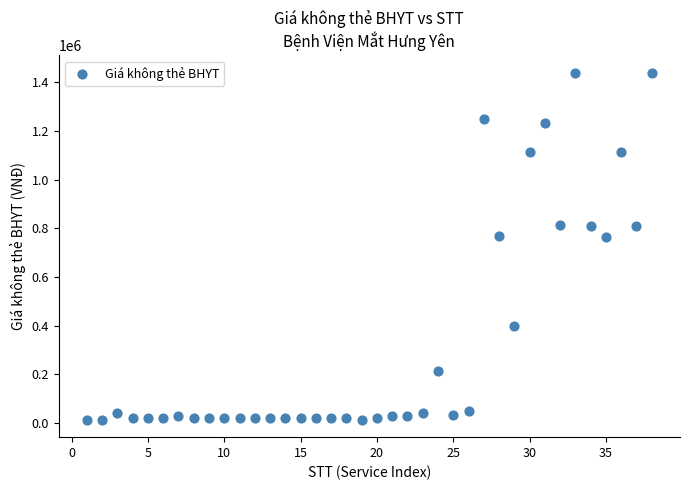

What is the range of Y values (max minus min)?

1427400